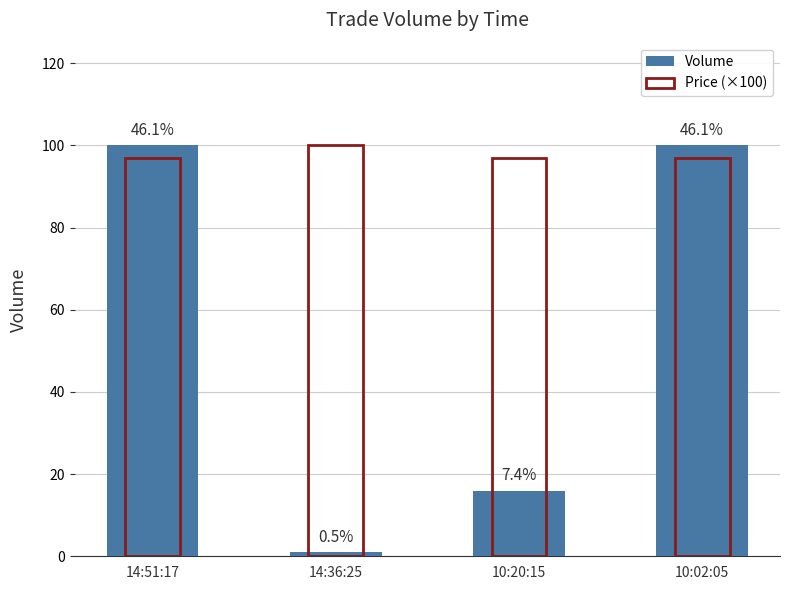

Rank the series by their average value, from highest to lowest.

Price (×100), Volume